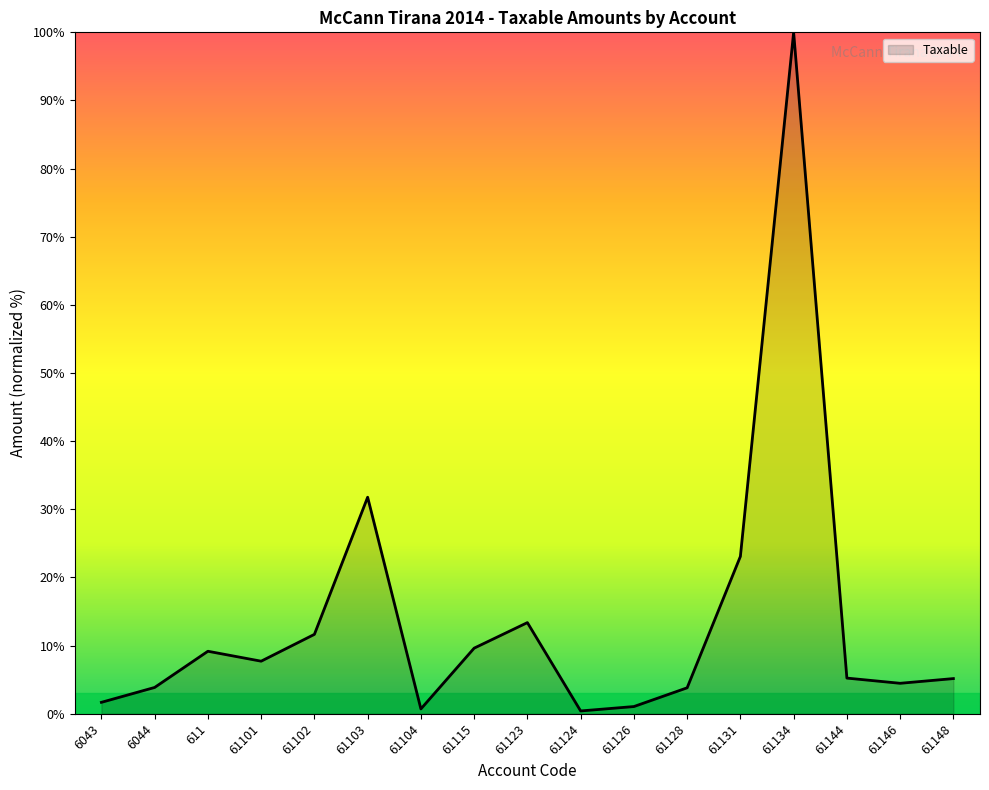

What position from the left is 611?

3